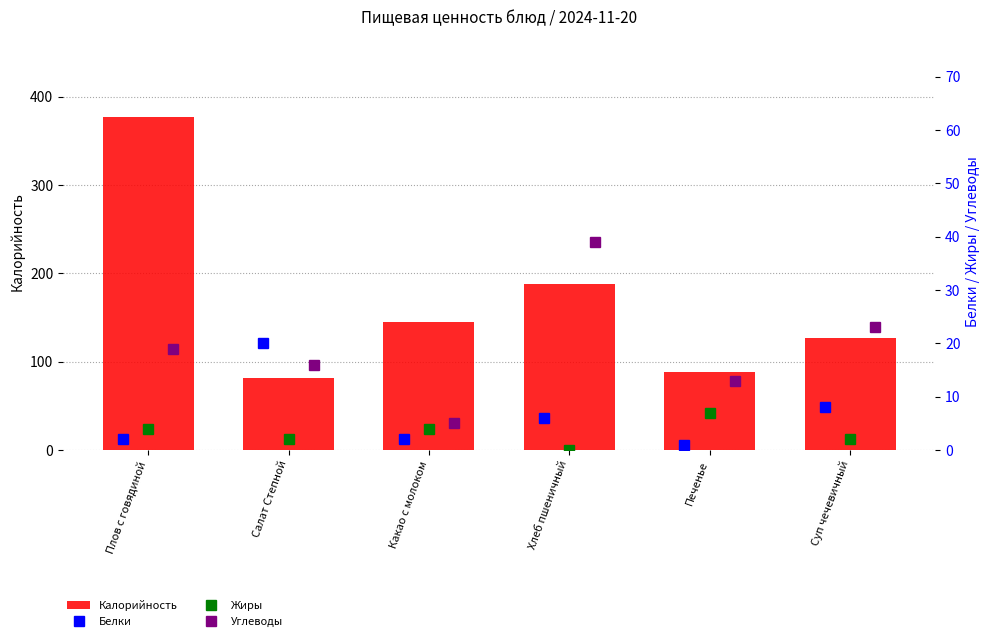

Which has a higher value, Печенье or Какао с молоком?

Какао с молоком